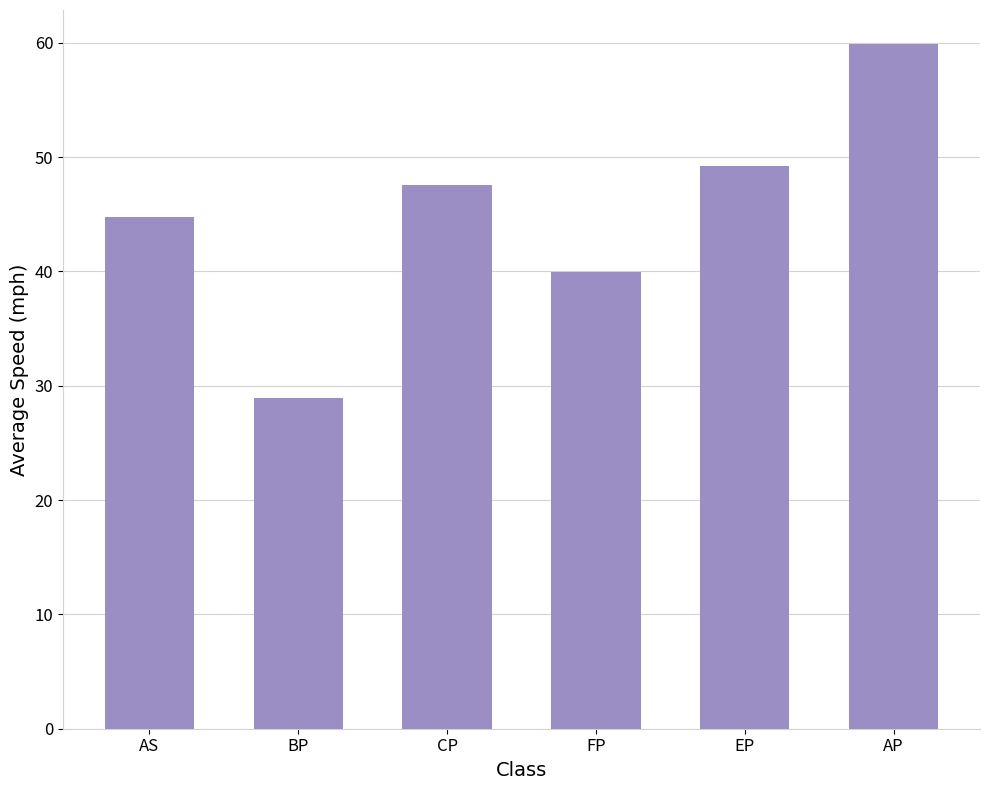

Which has a higher value, CP or AS?

CP